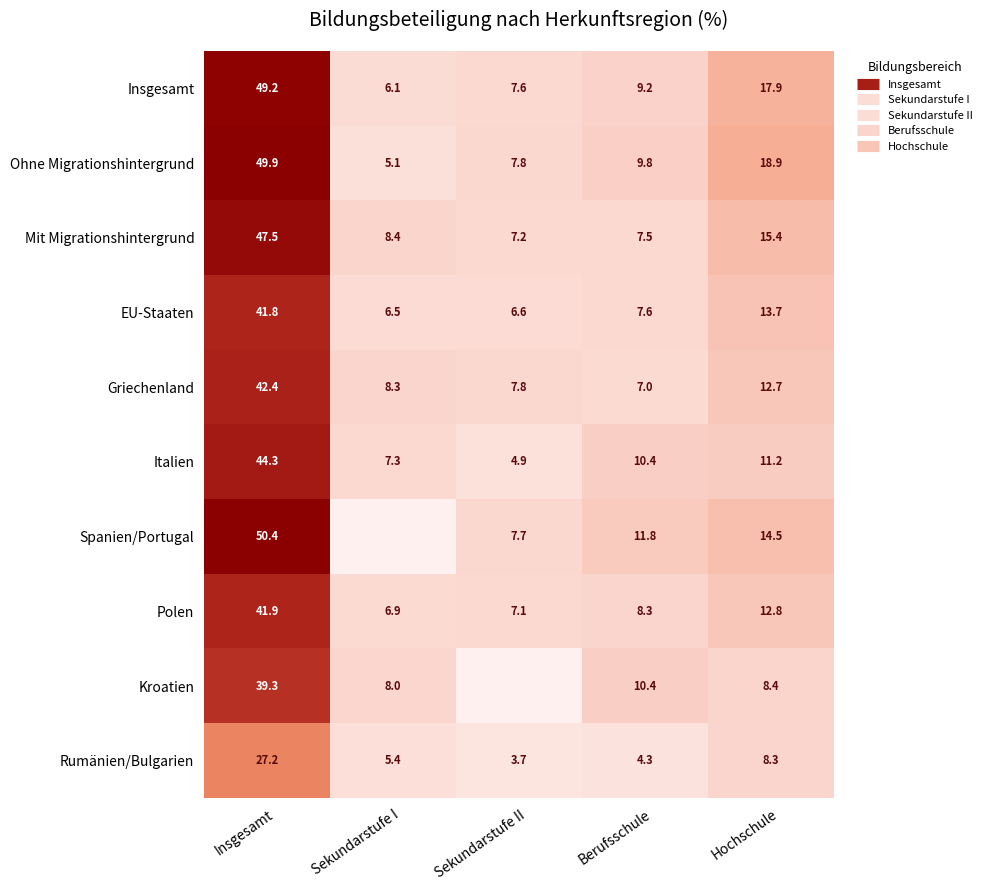

True or false: Insgesamt has a value of 8.9 at Sekundarstufe I.

False